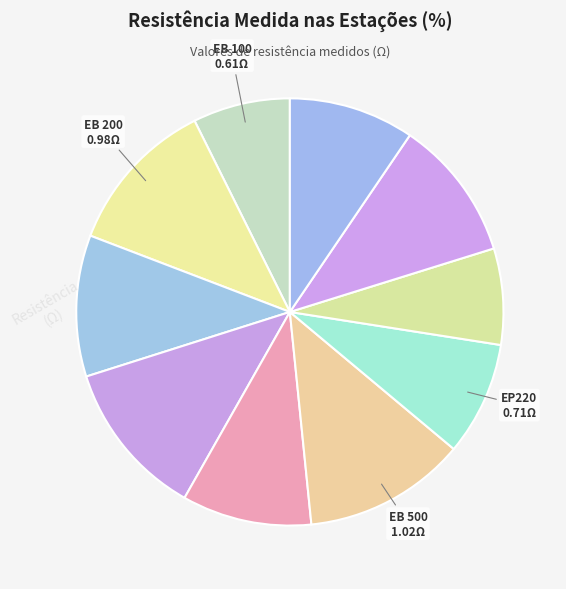

Is there any slice that represents more than half of the pie?

No